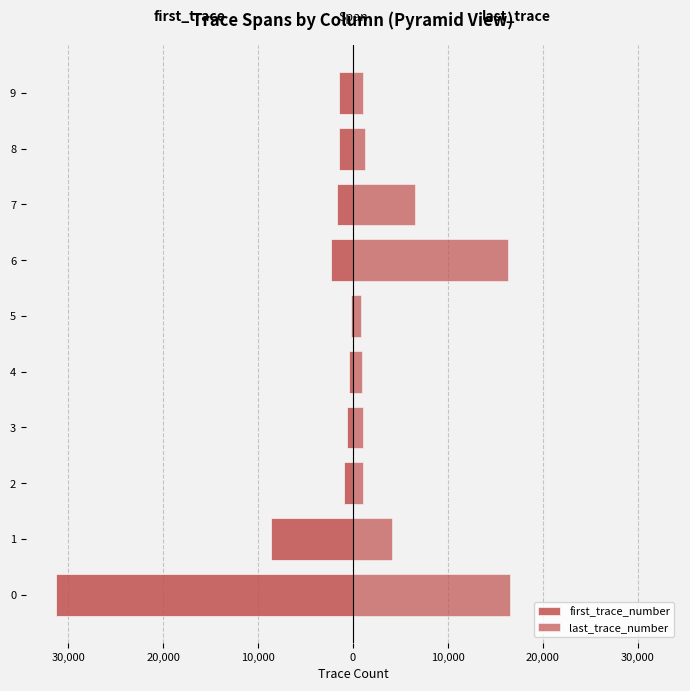

At 9, list the series in order from smallest to largest.

first_trace_number, last_trace_number